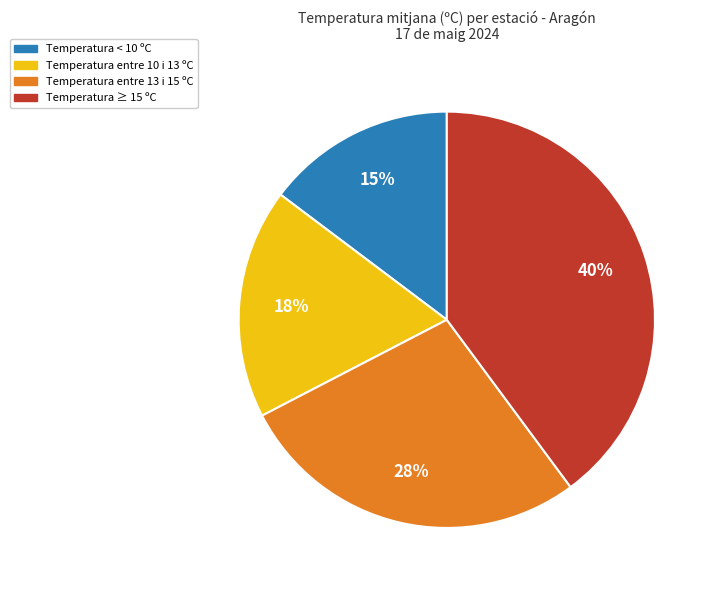

Does any single category account for the majority?

No